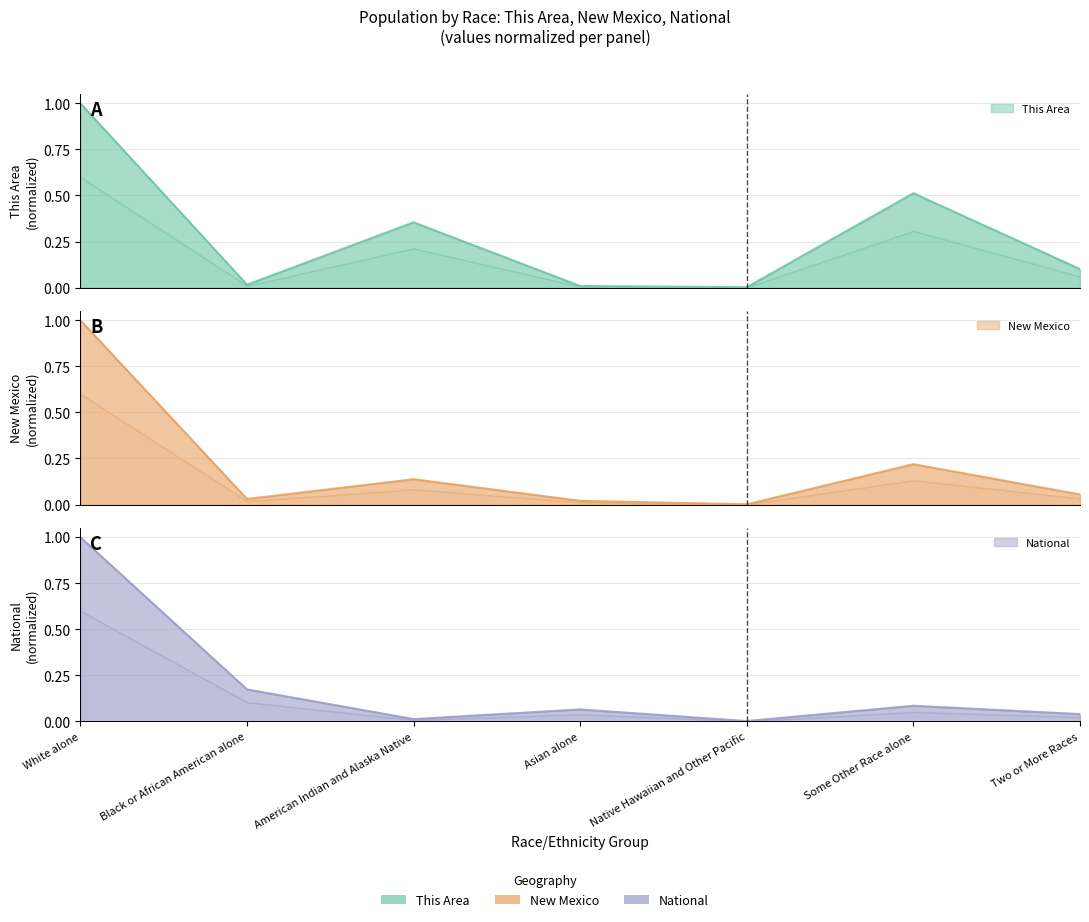

Reading left to right, what are all the values shown in this chart?

This Area: 1.0	0.0	0.4	0.0	0.0	0.5	0.1
New Mexico: 1.0	0.0	0.1	0.0	0.0	0.2	0.1
National: 1.0	0.2	0.0	0.1	0.0	0.1	0.0